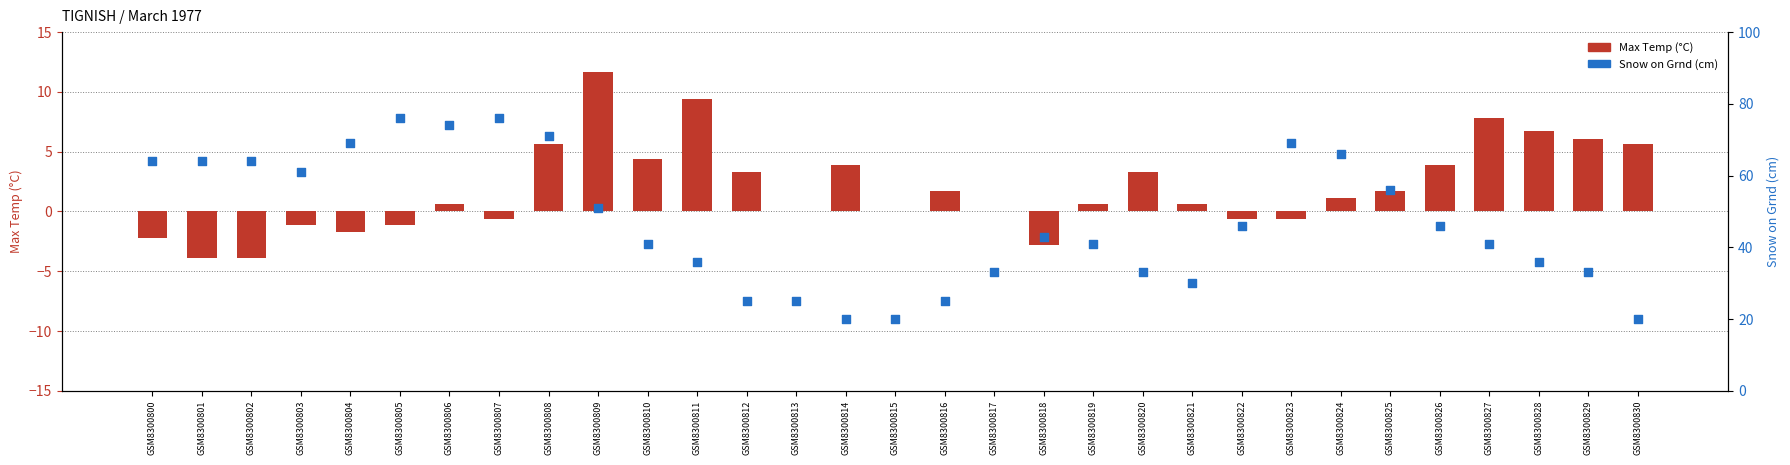

Which series contains the lowest Y value?

Max Temp (°C)